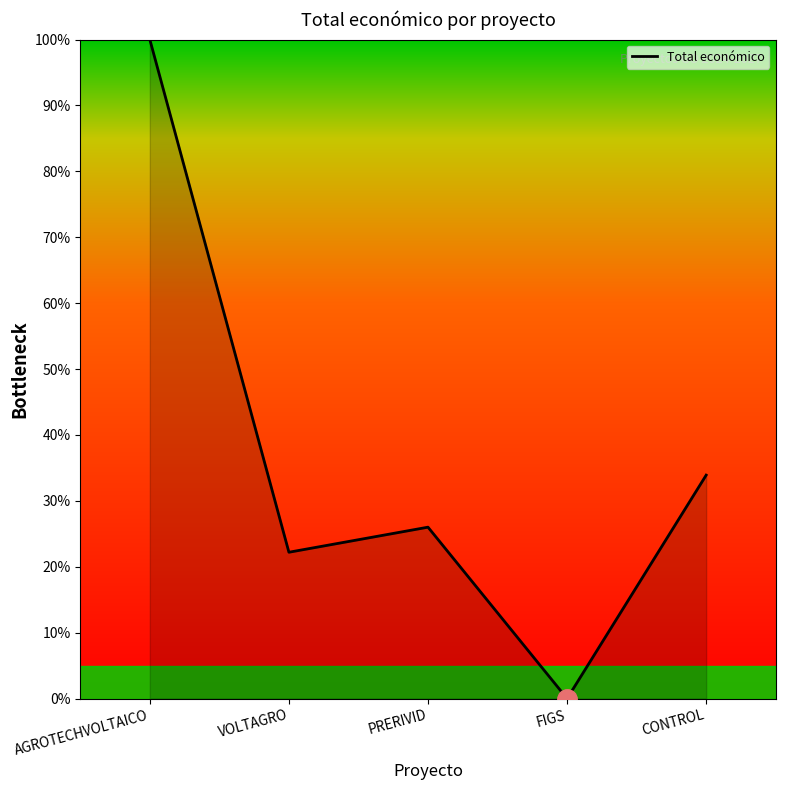

What position from the left is PRERIVID?

3